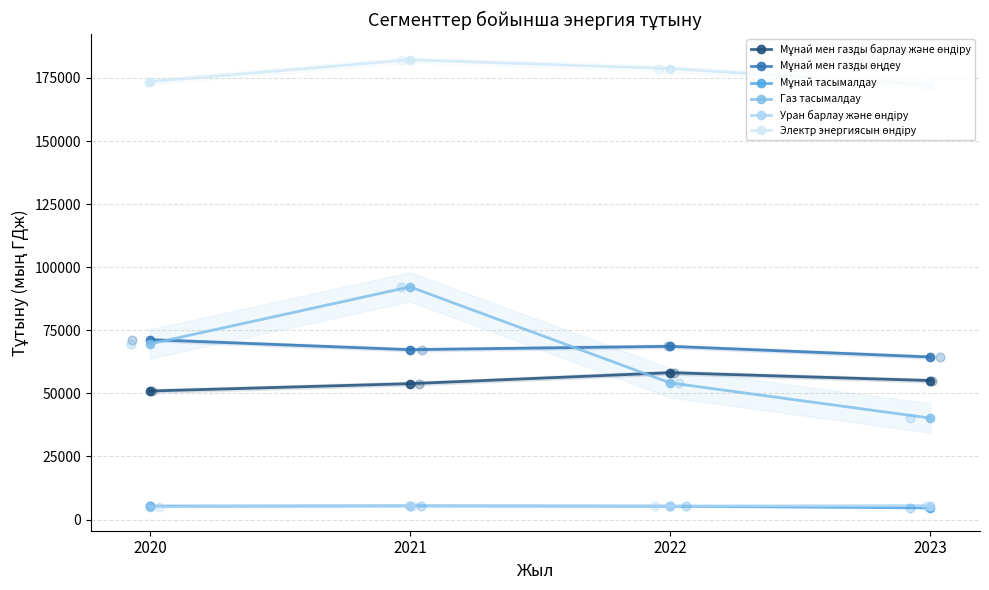

Which series reaches the minimum Y coordinate?

Мұнай тасымалдау